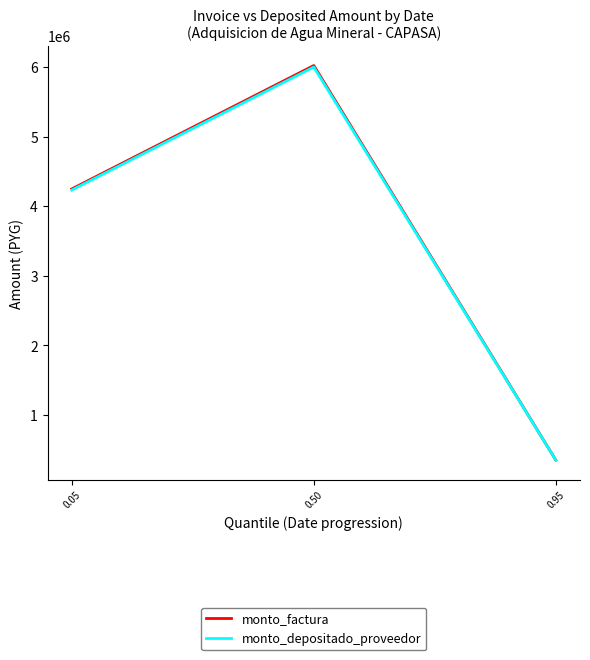

Reading left to right, what are all the values shown in this chart?

monto_factura: 0.05=4250000	0.50=6024000	0.95=352000
monto_depositado_proveedor: 0.05=4234545	0.50=6002095	0.95=350720